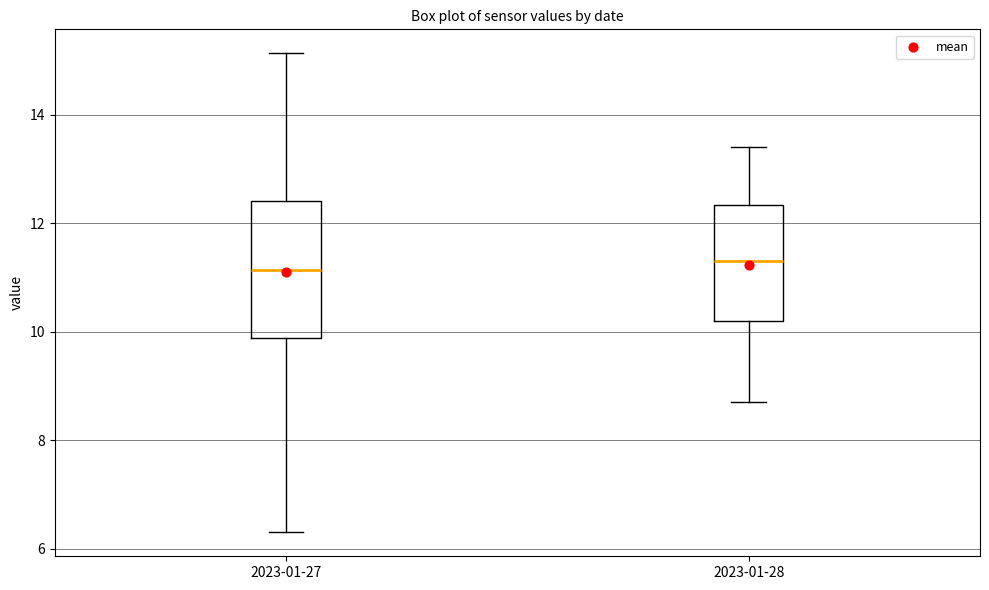

Where does the lower whisker of the box for 2023-01-28 end on the y-axis? The values are not printed on the chart, so give them approximately, as read against the axis.

8.8